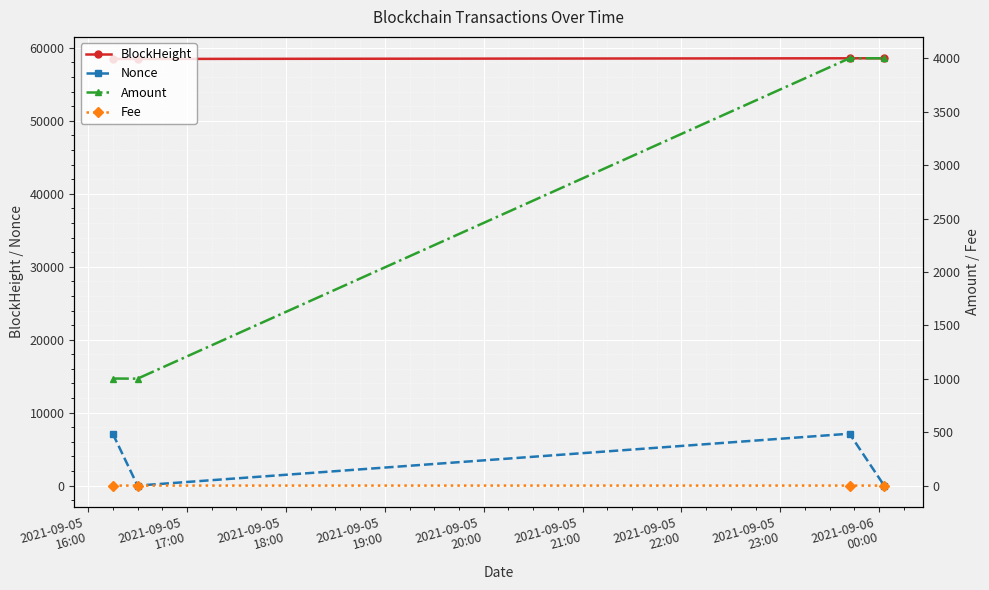

True or false: BlockHeight and Nonce intersect in this chart.

False